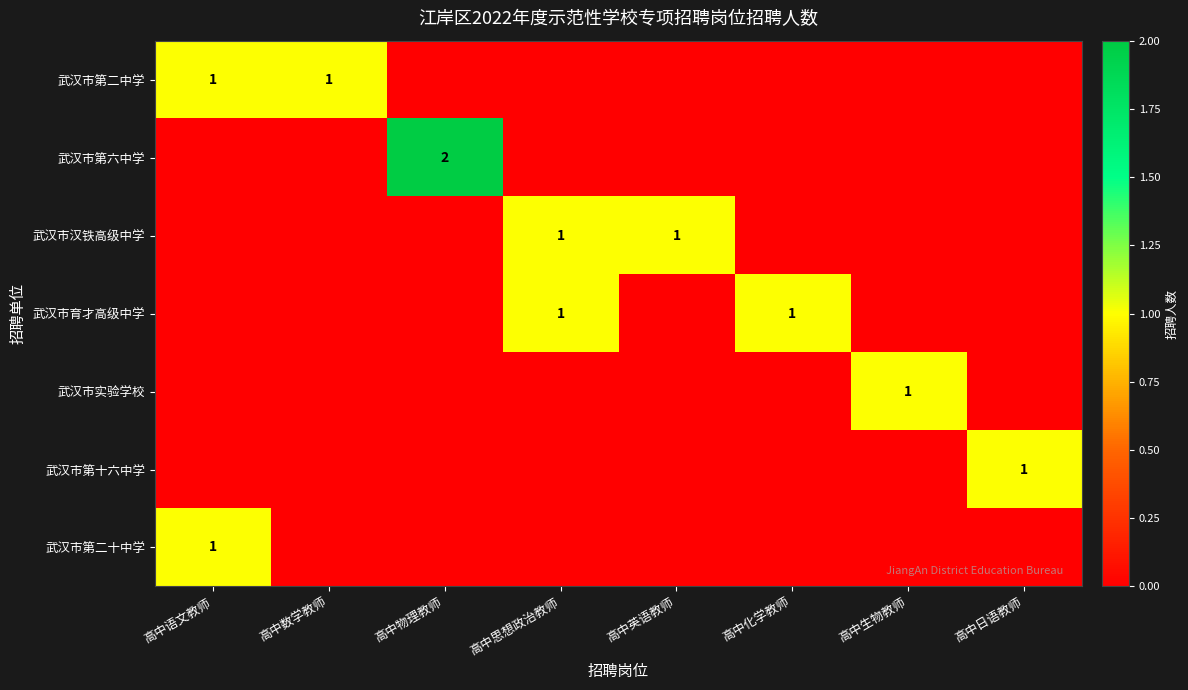

The 武汉市育才高级中学 series shows 1 at 高中思想政治教师. True or false?

True